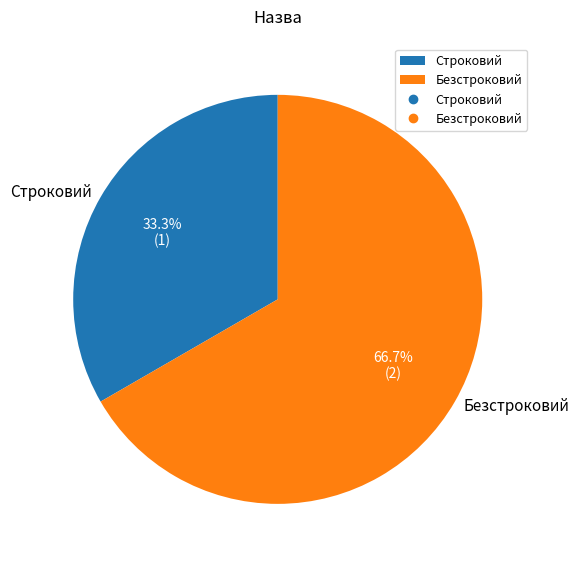

Combined, what portion of the pie is Безстроковий and Строковий?

100.0%